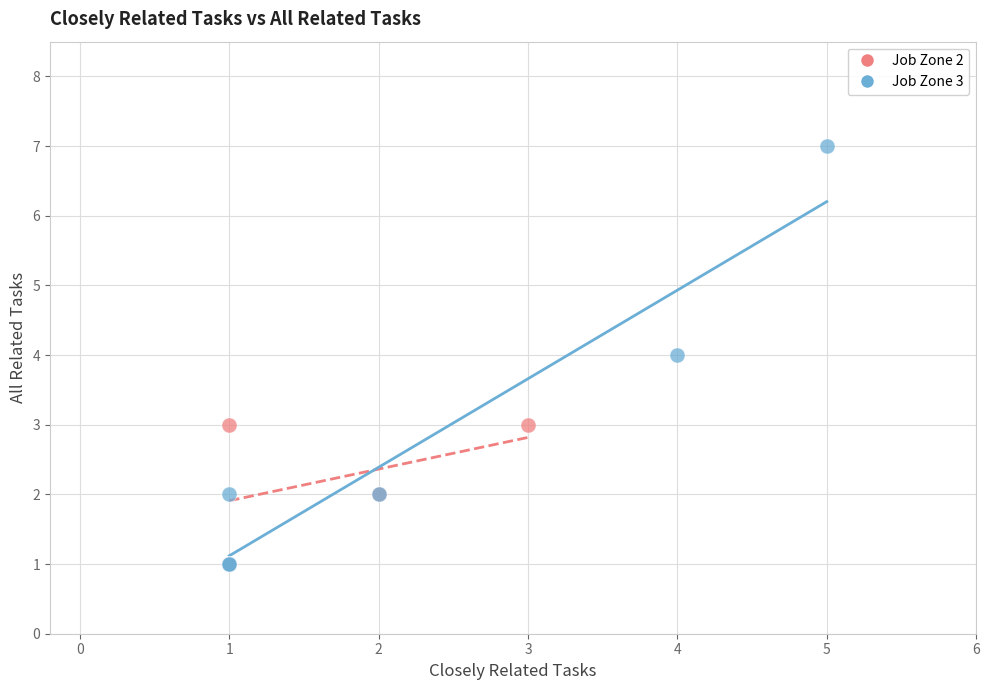

Which series contains the highest Y value?

Job Zone 3